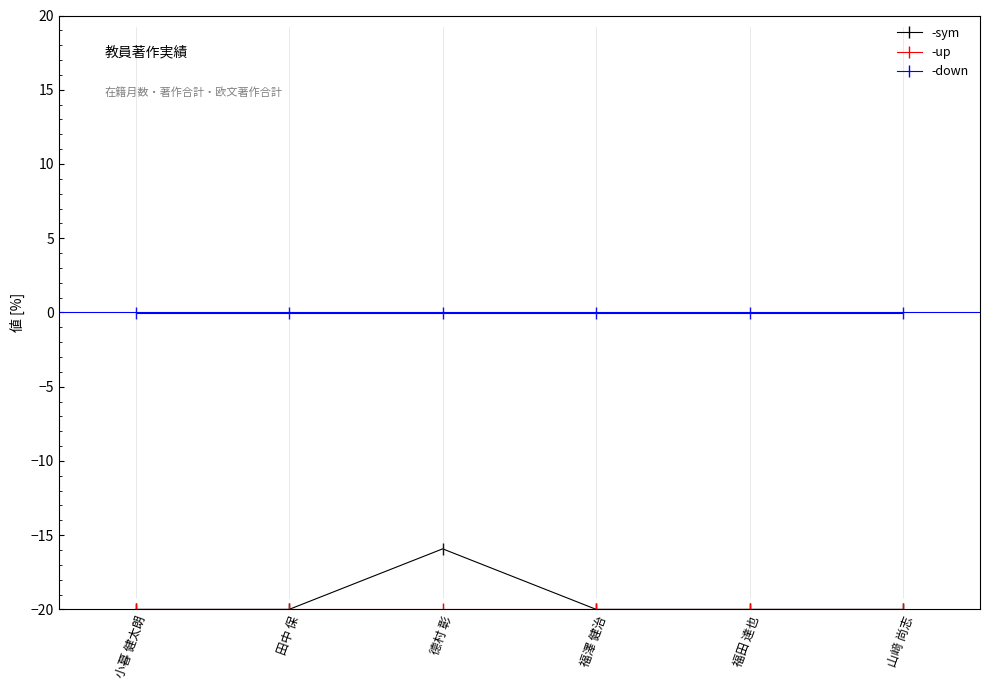

True or false: -down and -sym intersect in this chart.

False